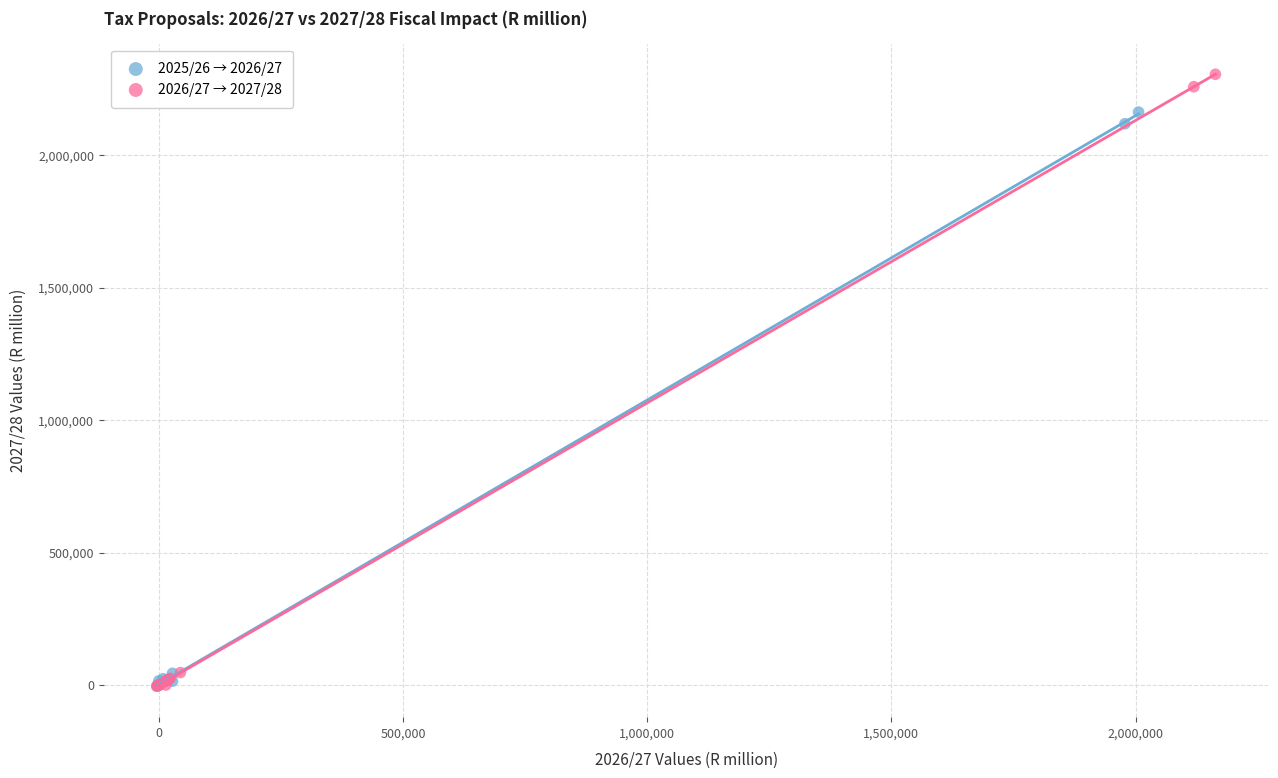

Which series reaches the maximum Y coordinate?

2026/27 → 2027/28